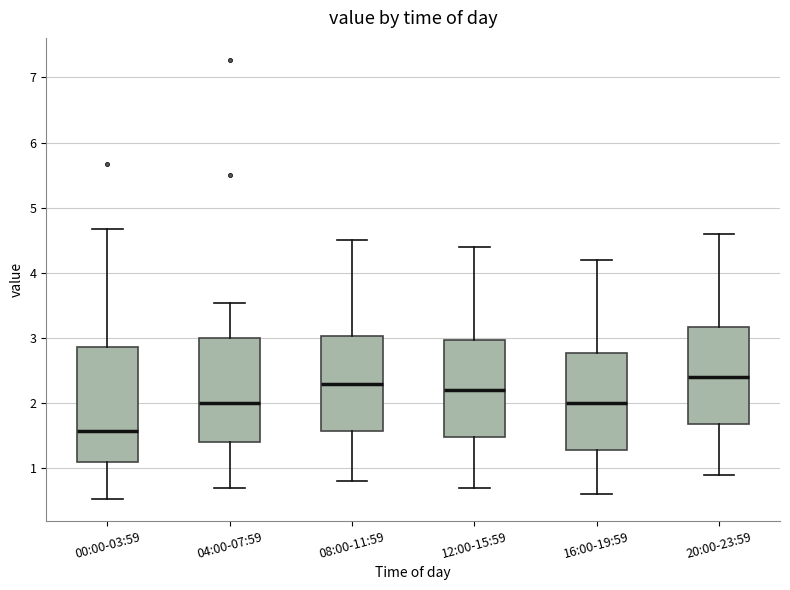

Which box's median line is the highest?

20:00-23:59